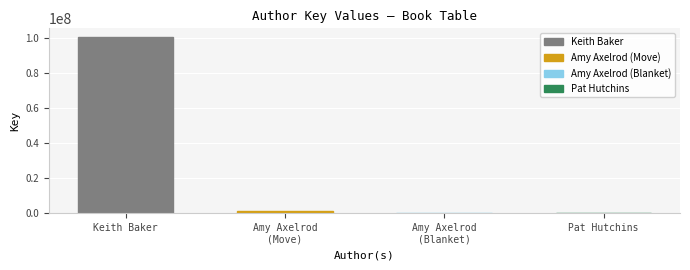

What is the maximum value shown in the chart?

100273088